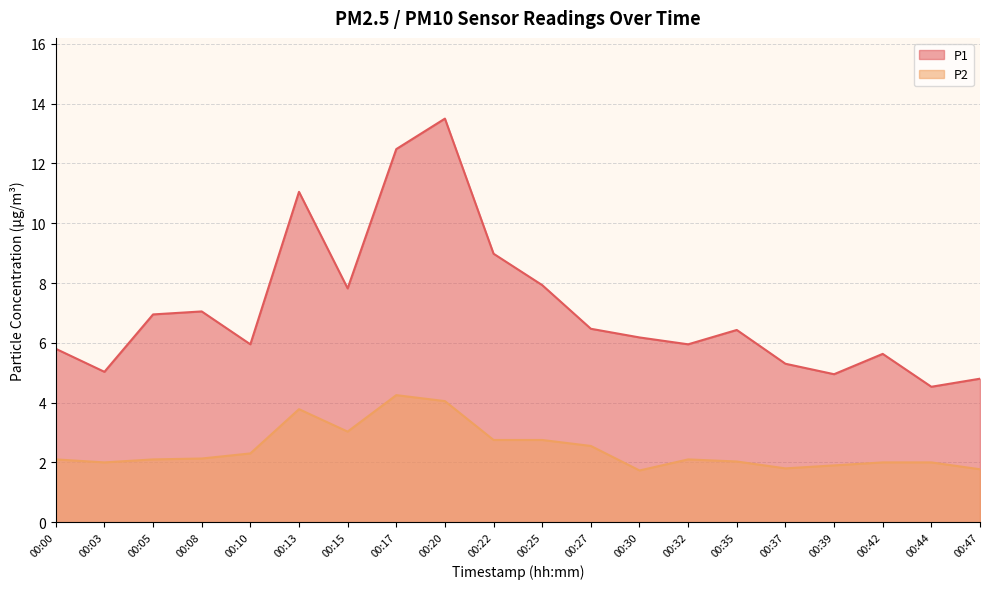

The P1 series shows 6.4 at 00:35. True or false?

True